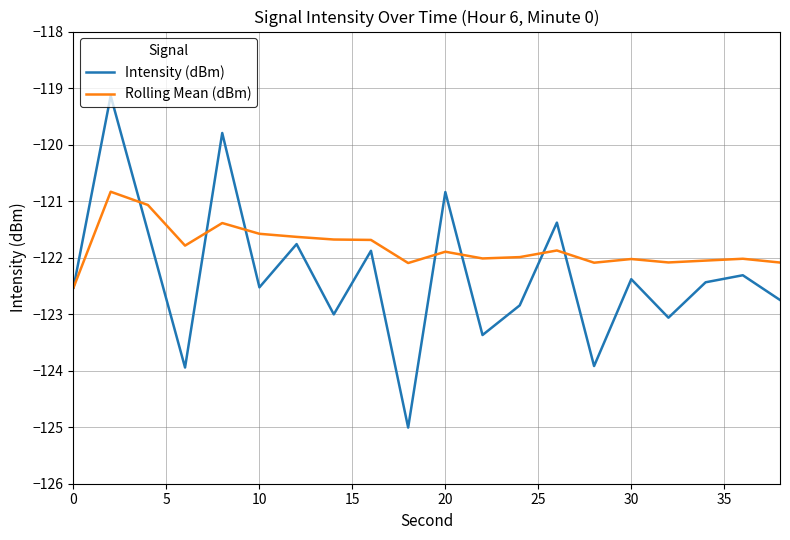

List the series in order of their overall mean, lowest first.

Intensity (dBm), Rolling Mean (dBm)